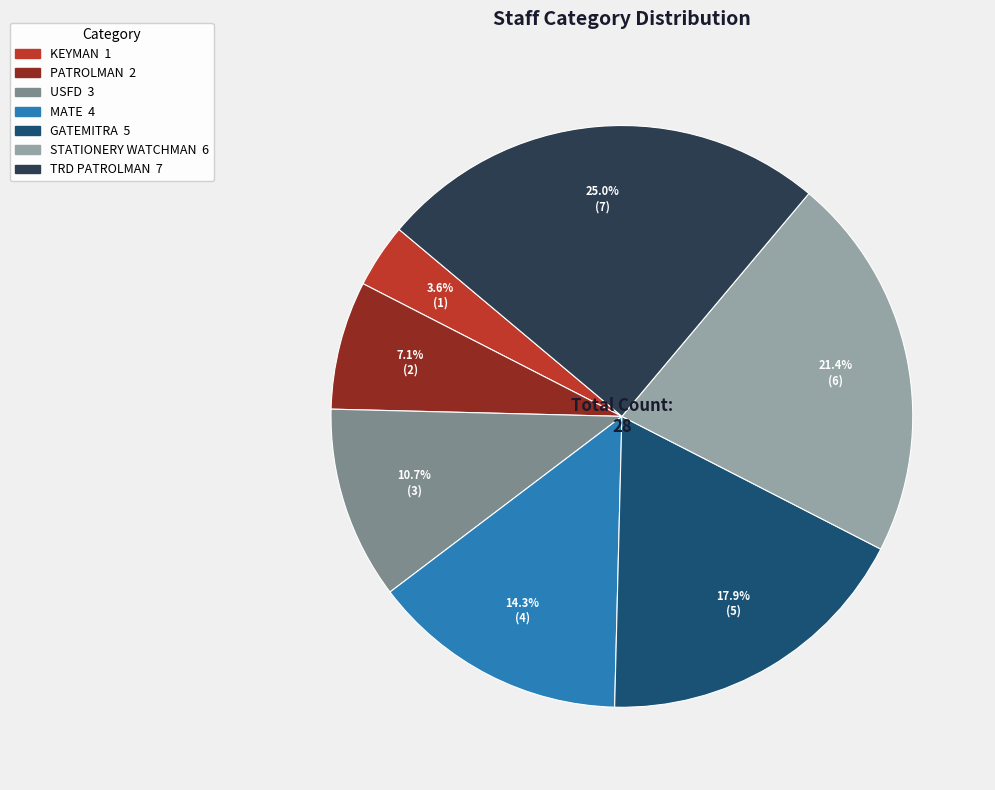

Rank the categories by value from lowest to highest.

KEYMAN, PATROLMAN, USFD, MATE, GATEMITRA, STATIONERY WATCHMAN, TRD PATROLMAN